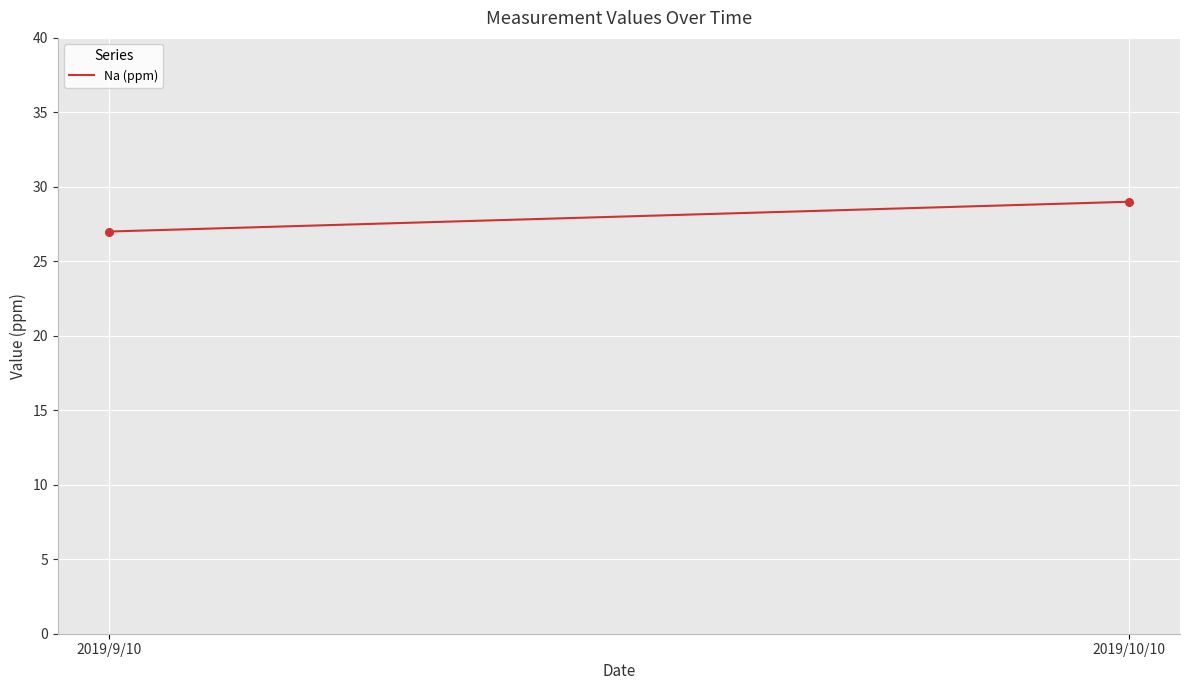

What is the average Y value?

28